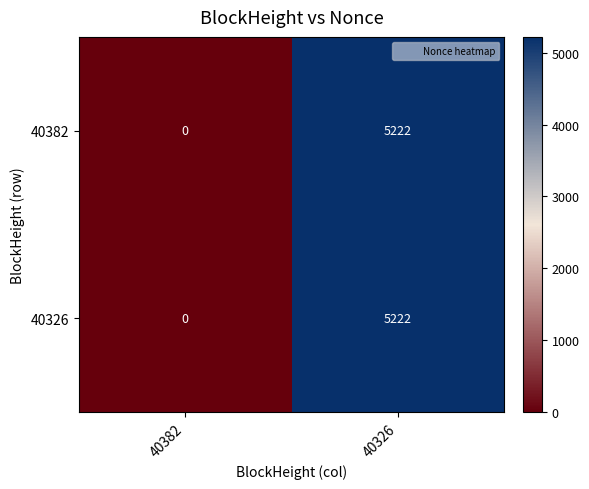

Reading left to right, transcribe all the data shown in this chart.

40382: 40382=0	40326=5222
40326: 40382=0	40326=5222